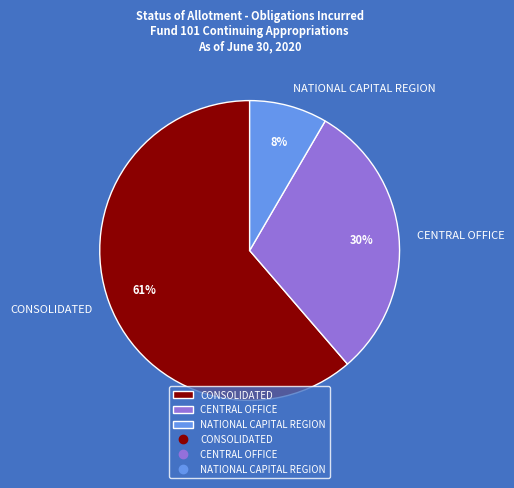

Count the number of slices in the pie.

3